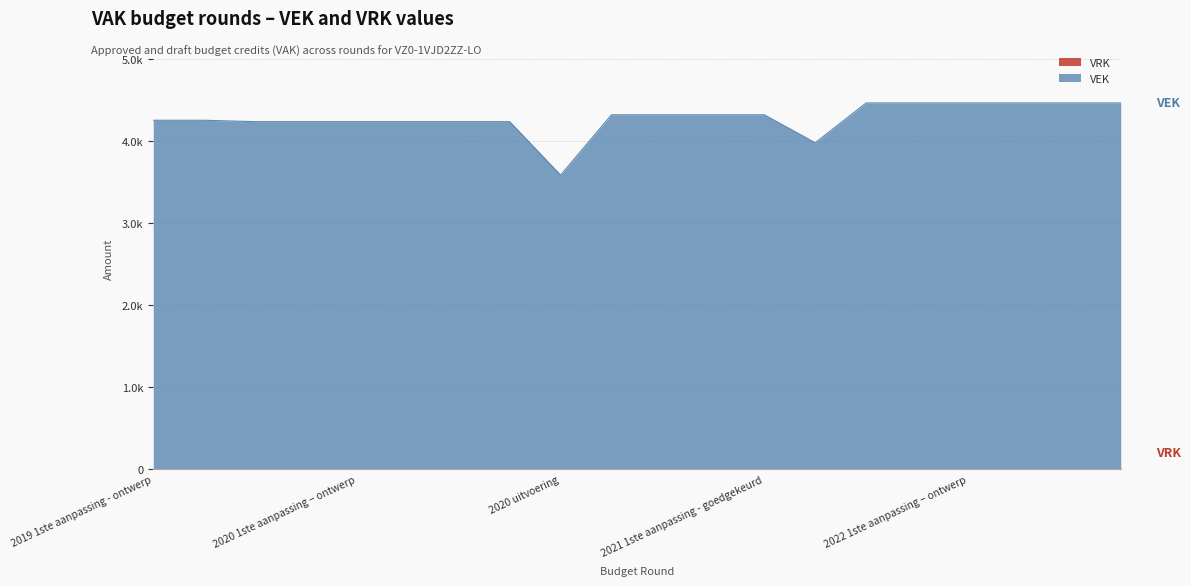

How many points are lower than both their immediate neighbors (excluding endpoints)?

2